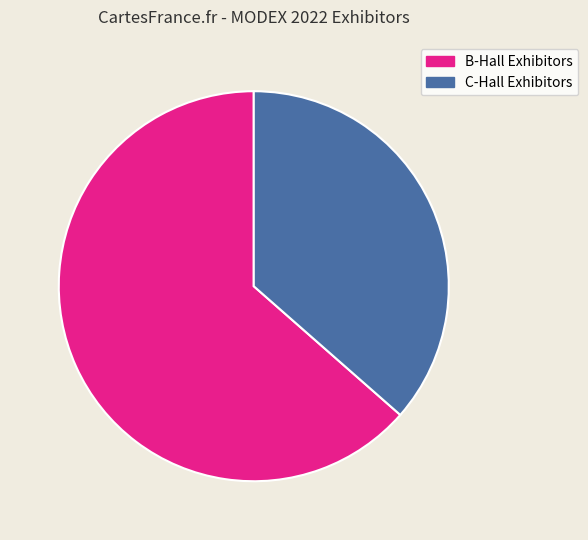

Is there a majority slice in this chart?

Yes